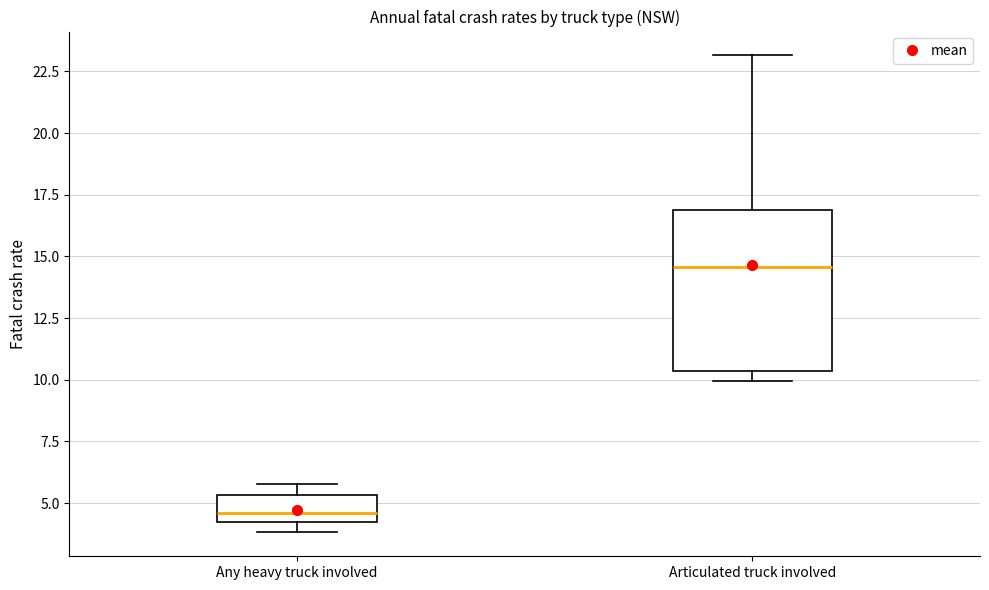

Reading left to right, transcribe this box plot: for each box, give where its median line is, the range the box spans, and where its two whiskers end, as read against the y-axis. The values are not printed on the chart, so give them approximately, as read against the axis.

Any heavy truck involved: median 4.5, box 4.0 to 5.5, whiskers 4.0 (just below the box's lower edge) to 6.0
Articulated truck involved: median 14.5, box 10.5 to 17.0, whiskers 10.0 to 23.0